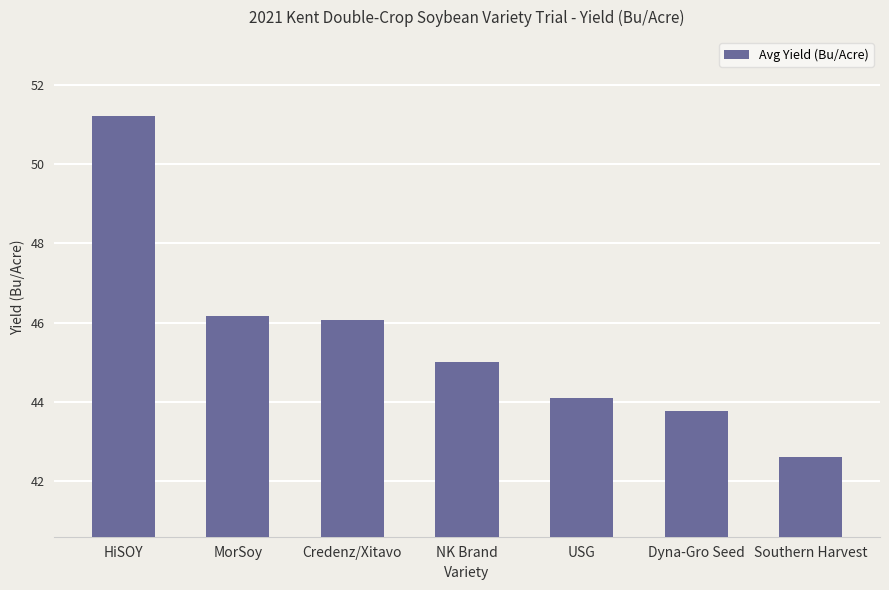

Reading left to right, list all the values displayed in this chart.

HiSOY=51.2	MorSoy=46.2	Credenz/Xitavo=46.1	NK Brand=45.0	USG=44.1	Dyna-Gro Seed=43.8	Southern Harvest=42.6